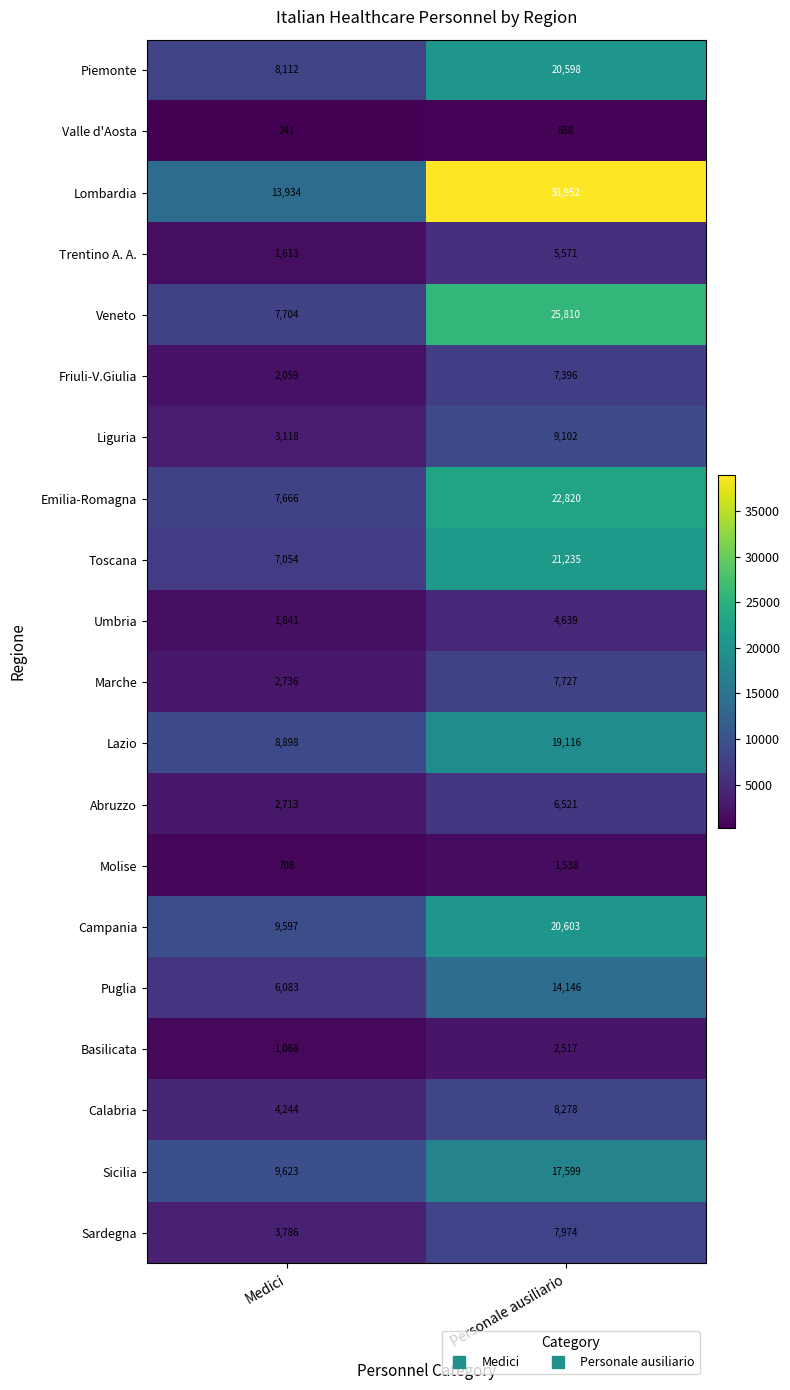

What is the approximate value of Puglia at Medici, to the nearest 50?

6100